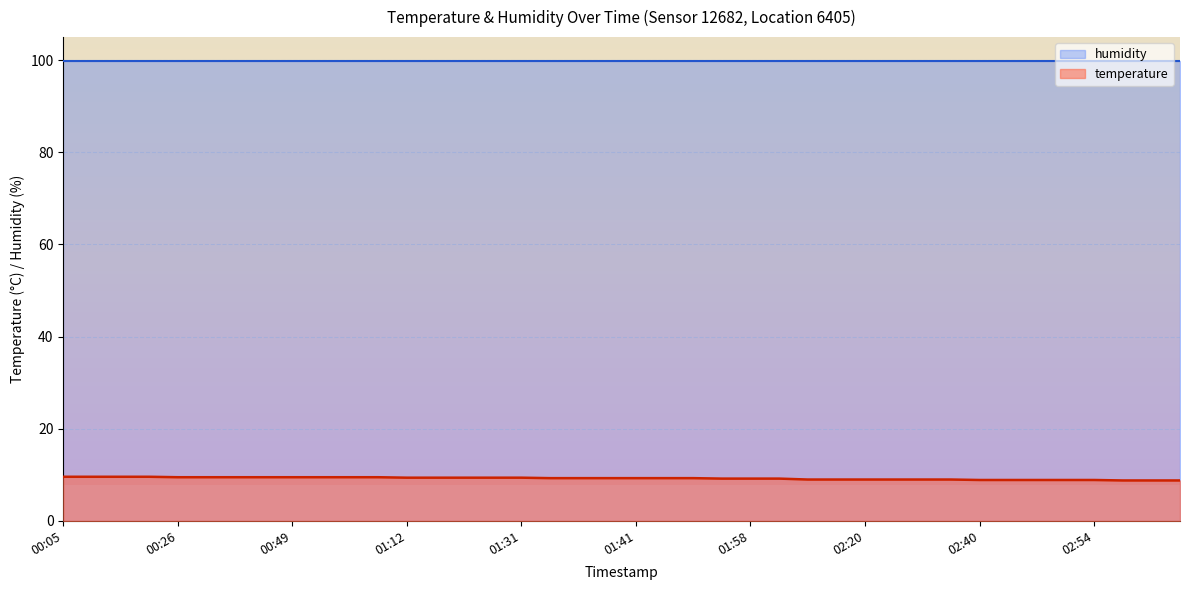

How many lines are shown in the chart?

2